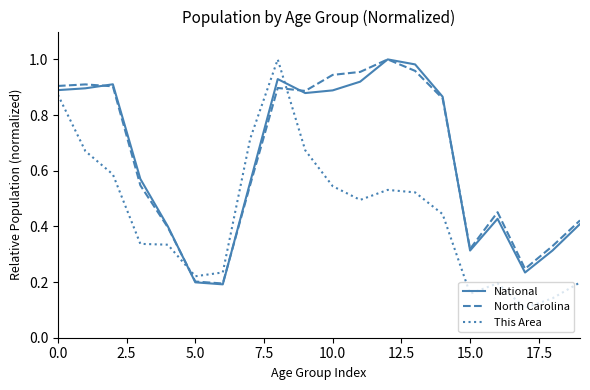

Which series has the largest range (max minus min)?

This Area